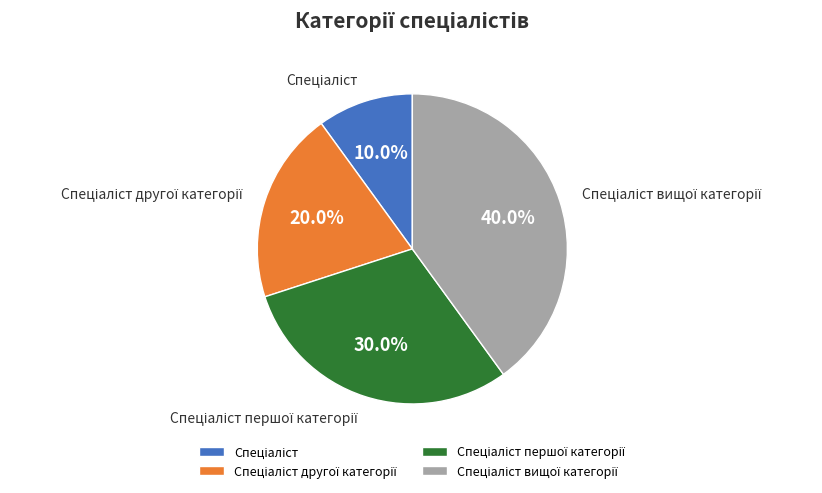

Is there any slice that represents more than half of the pie?

No